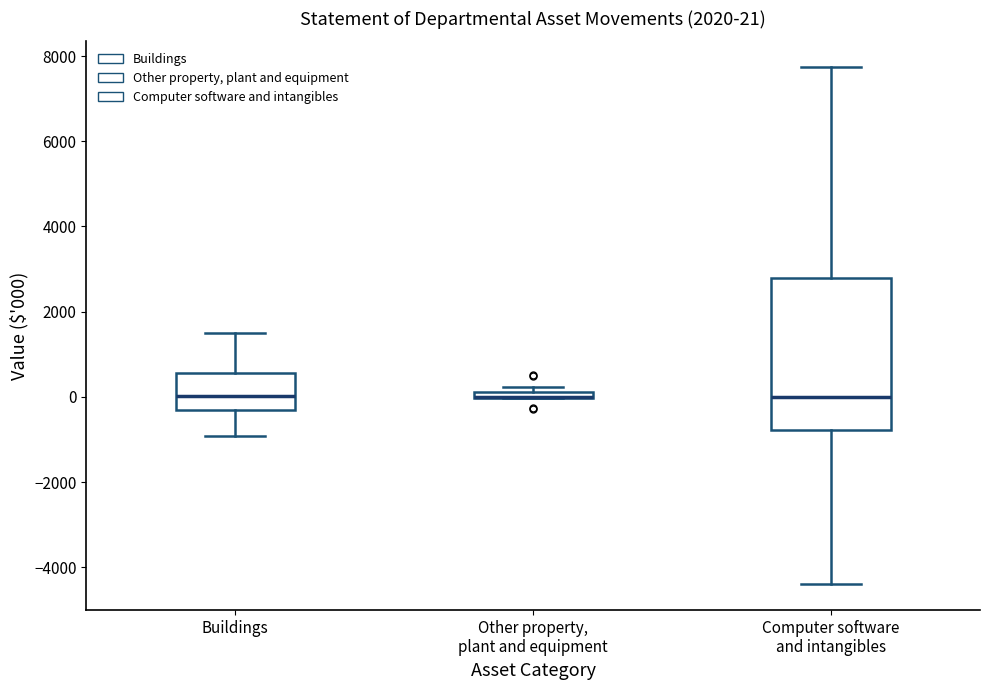

Which box is the tallest, from its lower edge to its upper edge?

Computer software and intangibles